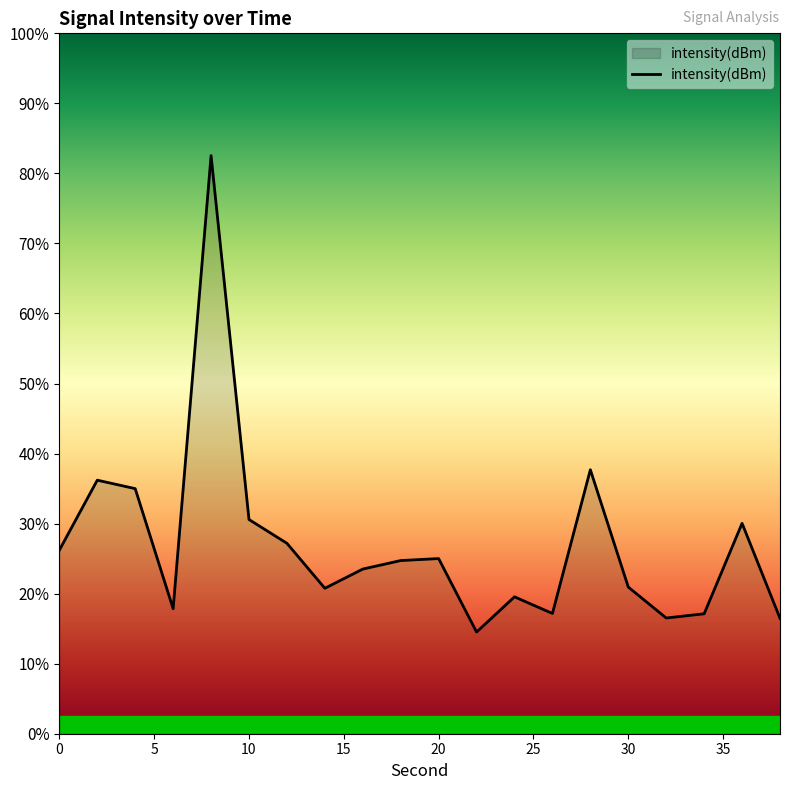

Reading left to right, extract all data points from this chart.

-114.8	-112.8	-113.0	-116.4	-103.5	-113.9	-114.6	-115.8	-115.3	-115.1	-115.0	-117.1	-116.1	-116.6	-112.5	-115.8	-116.7	-116.6	-114.0	-116.7